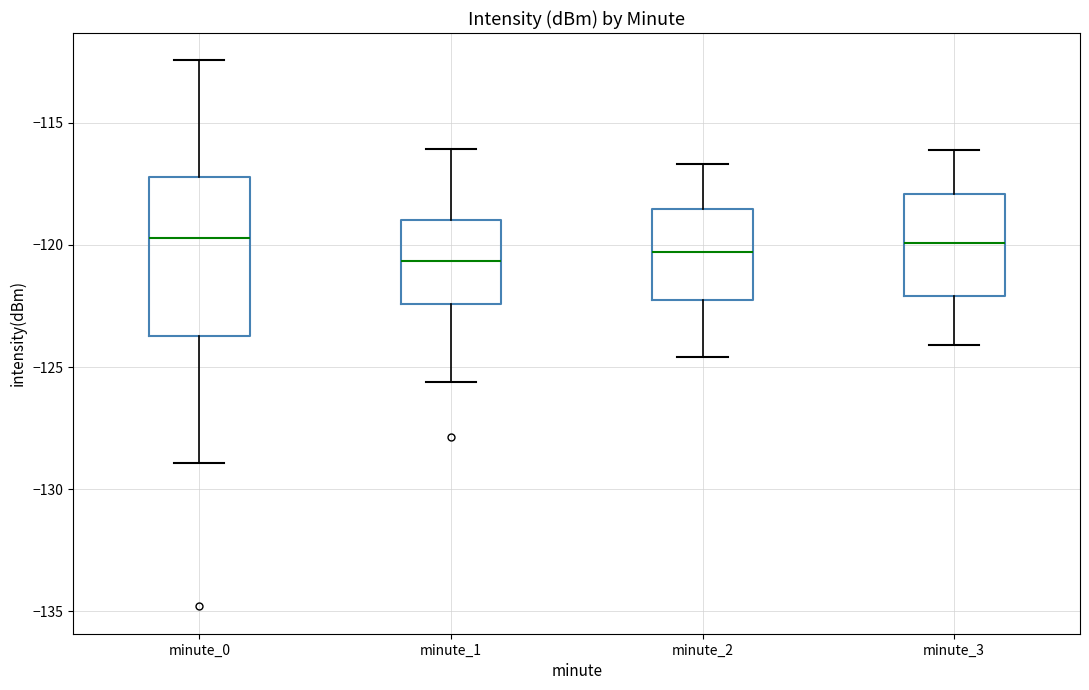

Reading left to right, read every box against the y-axis: the position of its median line, the range the box covers, and the ends of its whiskers. The values are not printed on the chart, so give them approximately, as read against the axis.

minute_0: median -119.5, box -123.5 to -117.0, whiskers -129.0 to -112.5
minute_1: median -120.5, box -122.5 to -119.0, whiskers -125.5 to -116.0
minute_2: median -120.5, box -122.0 to -118.5, whiskers -124.5 to -116.5
minute_3: median -120.0, box -122.0 to -118.0, whiskers -124.0 to -116.0